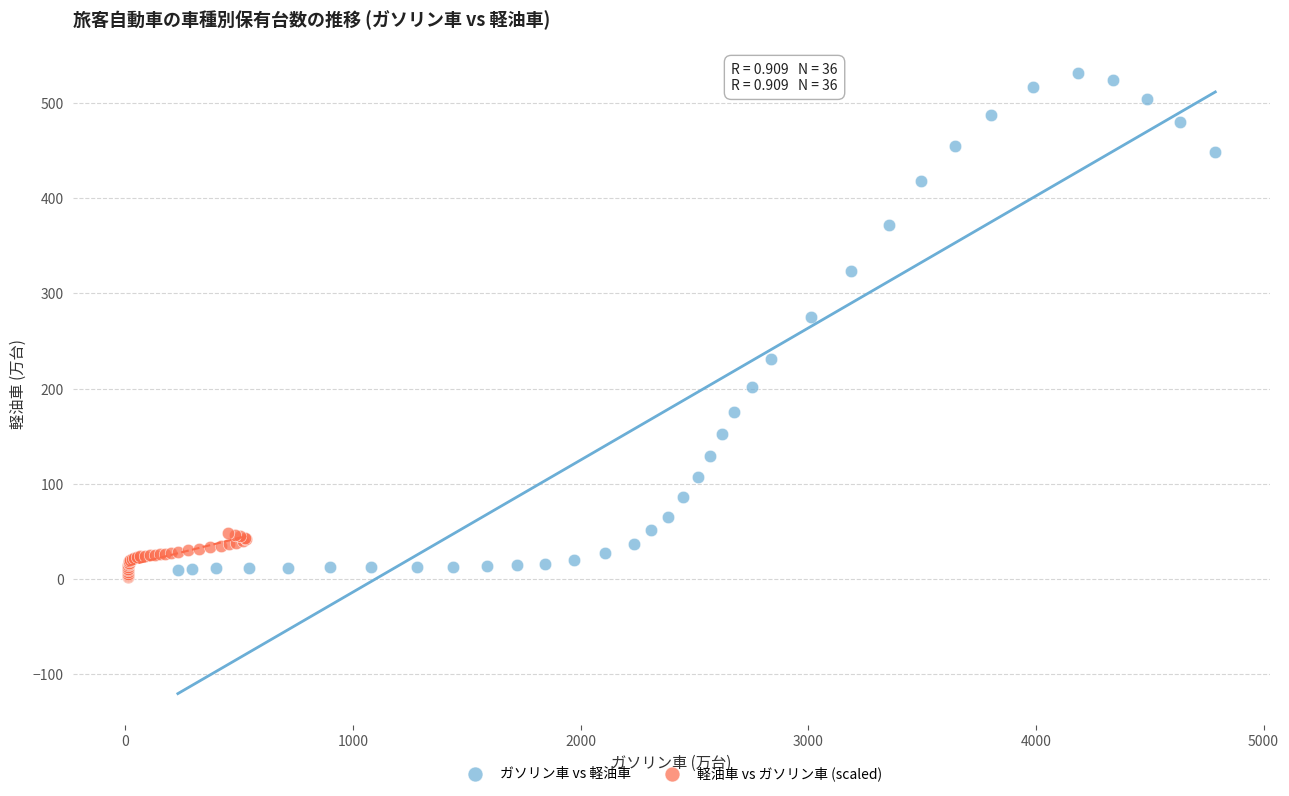

Which series contains the highest Y value?

ガソリン車 vs 軽油車